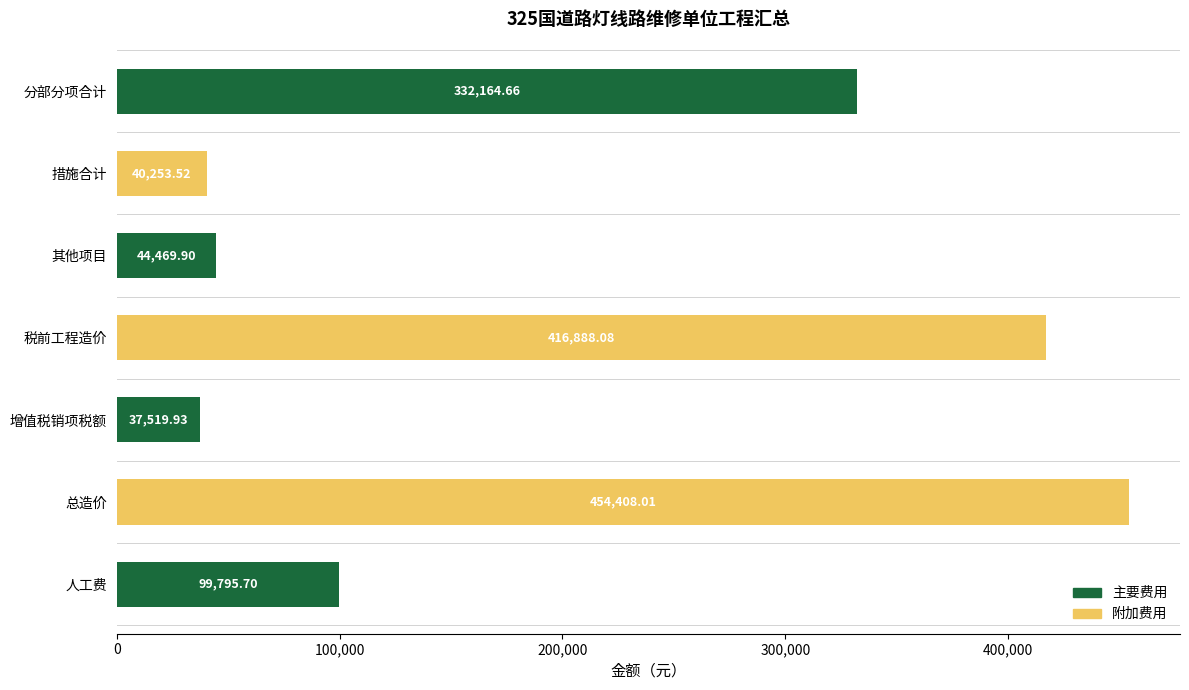

What is the label of the 5th bar from the bottom?

其他项目